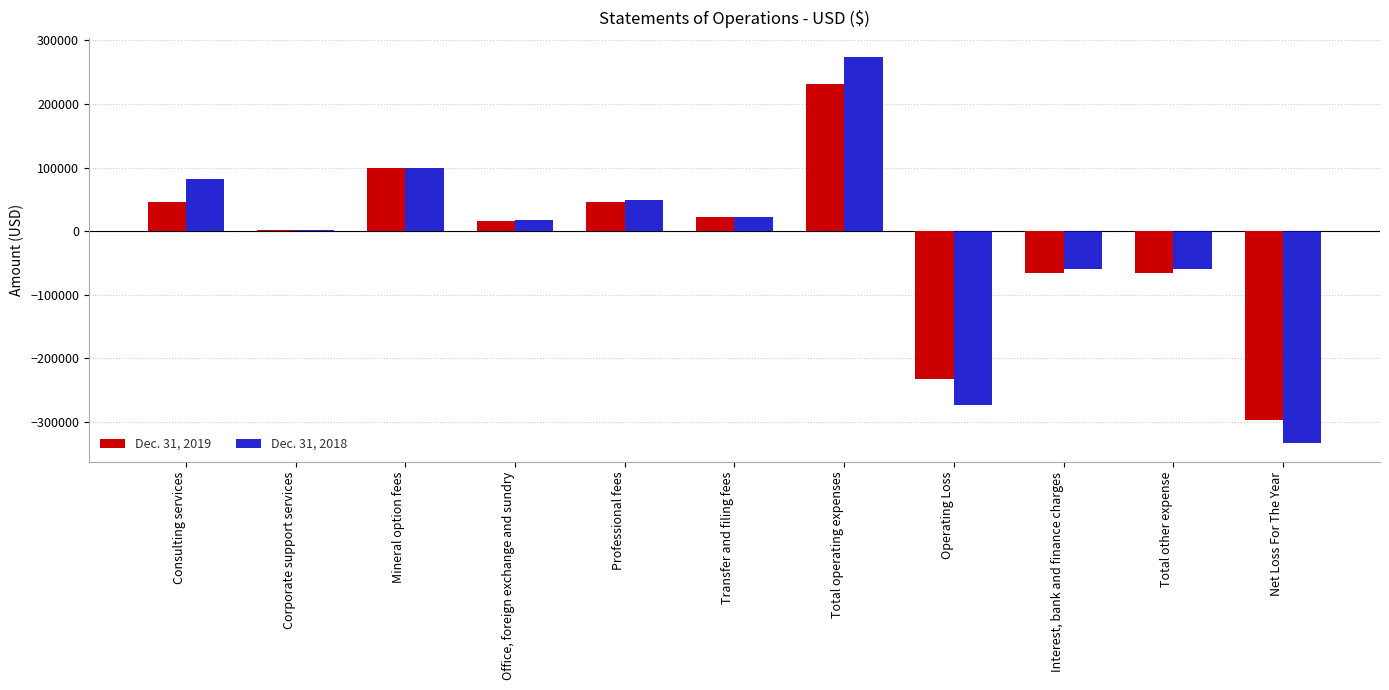

What is the sum of the Dec. 31, 2019 values at Office, foreign exchange and sundry and Total other expense?

-49509